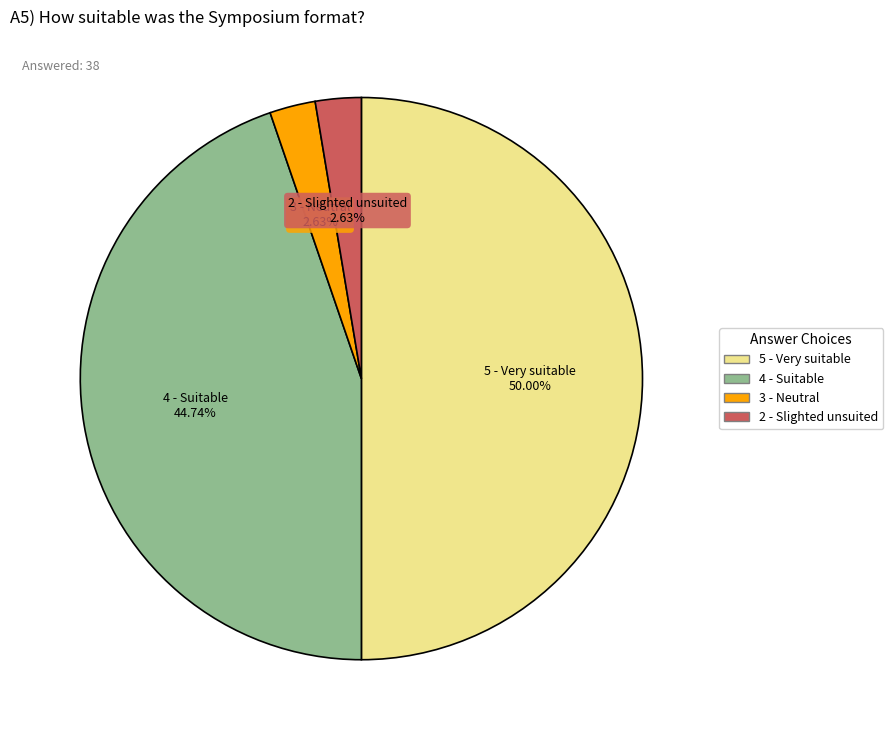

Does 4 - Suitable represent more than half of the total?

No